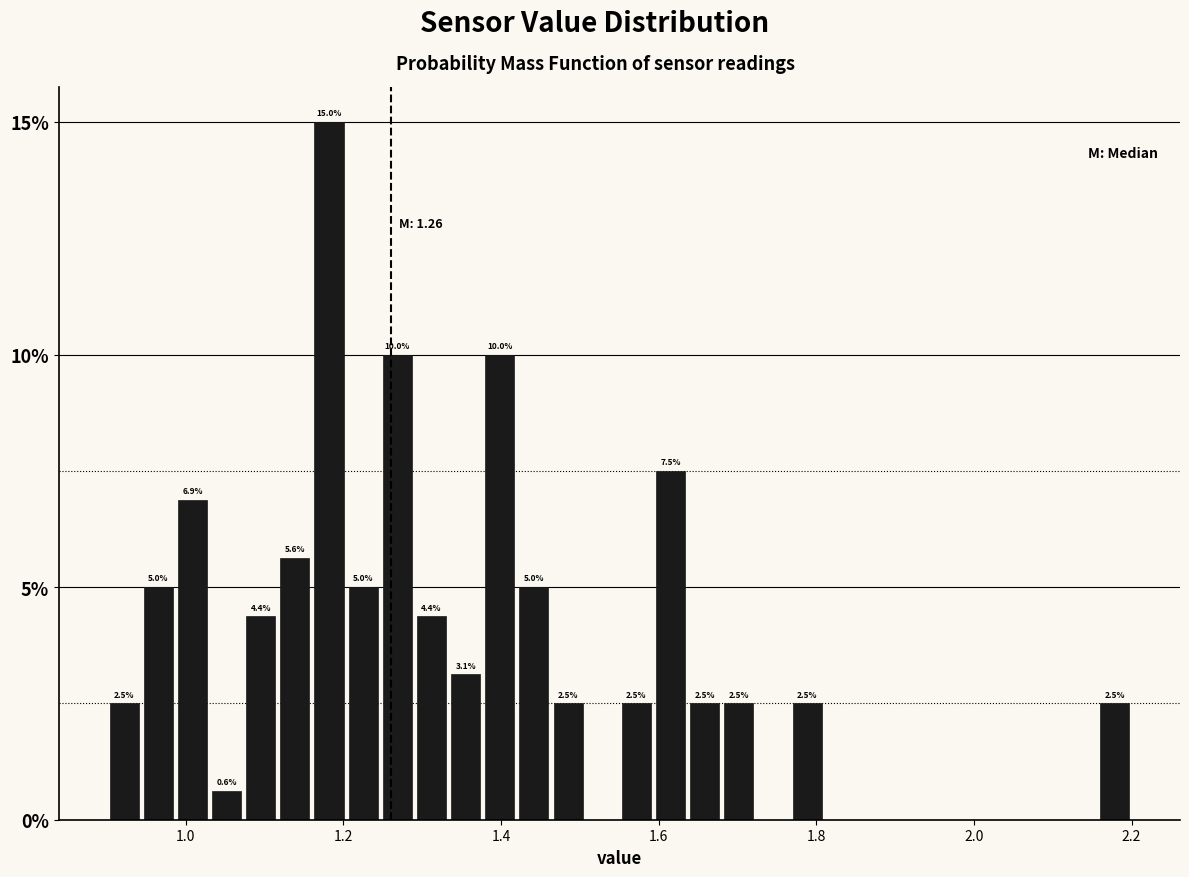

Around what value on the x-axis is the tallest bar? Give the approximate position of its centre, as read against the axis.

1.18